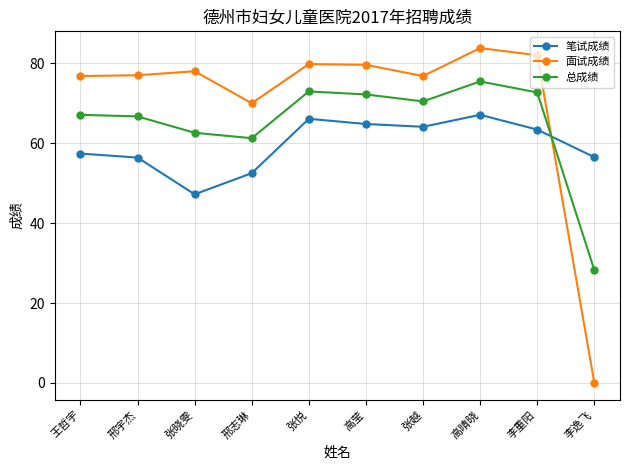

Which series changed the most between 张晓雯 and 高晴晓?

笔试成绩